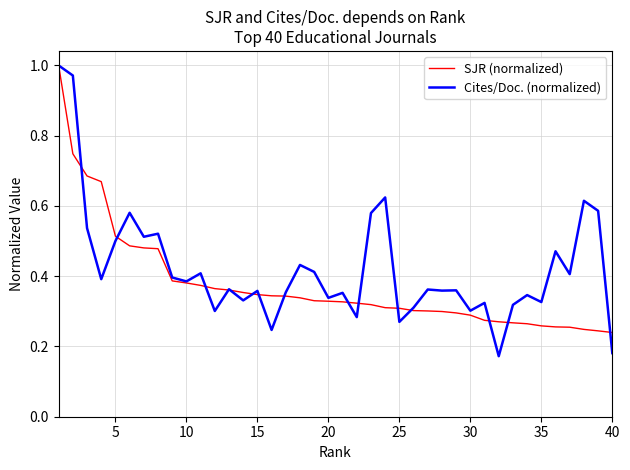

Rank the series by their average value, from lowest to highest.

SJR (normalized), Cites/Doc. (normalized)